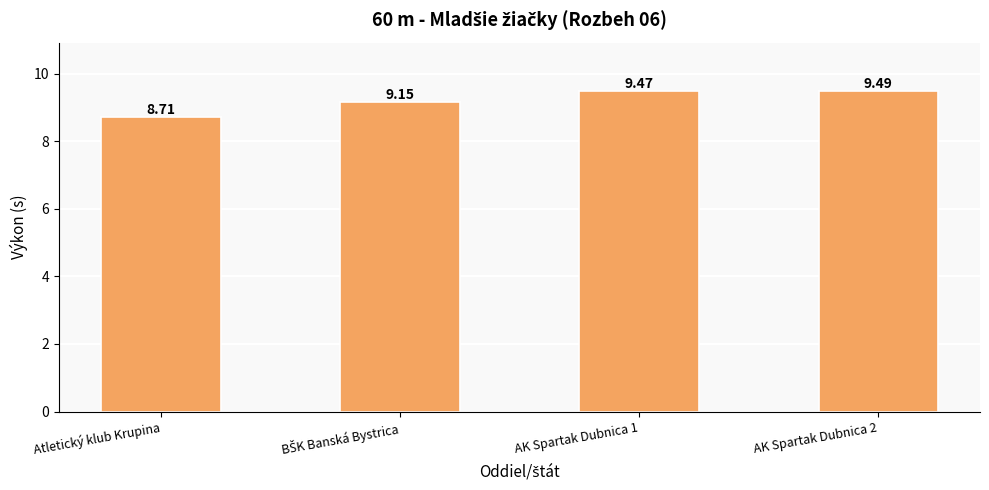

What is the difference between the second highest and minimum values?

0.8